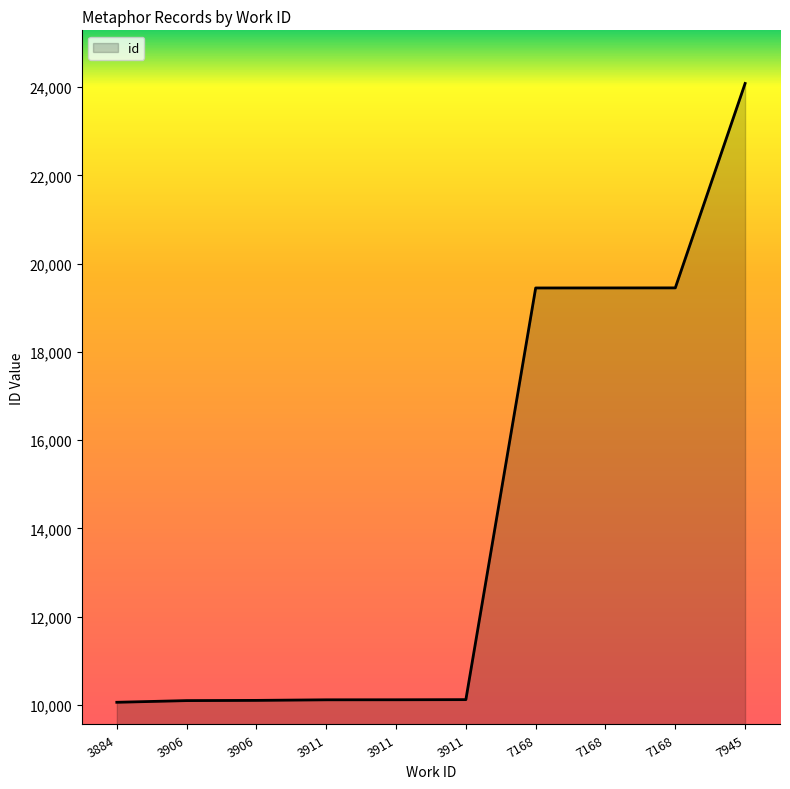

Between 7168 and 3911, which is larger?

7168